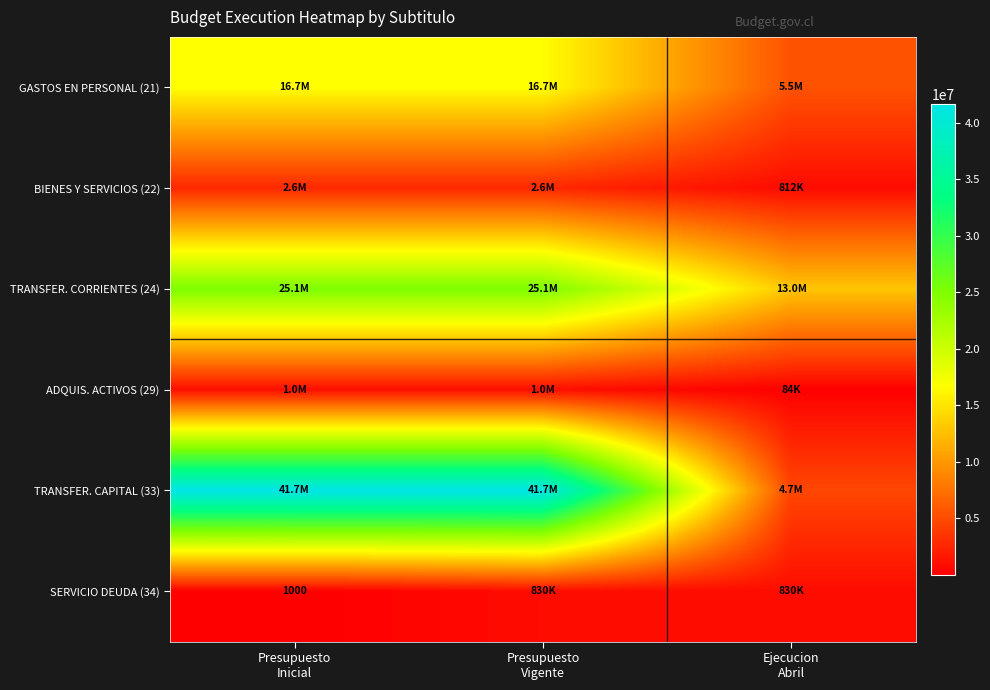

True or false: TRANSFER. CAPITAL (33) has a value of 69374282 at Presupuesto Vigente.

False